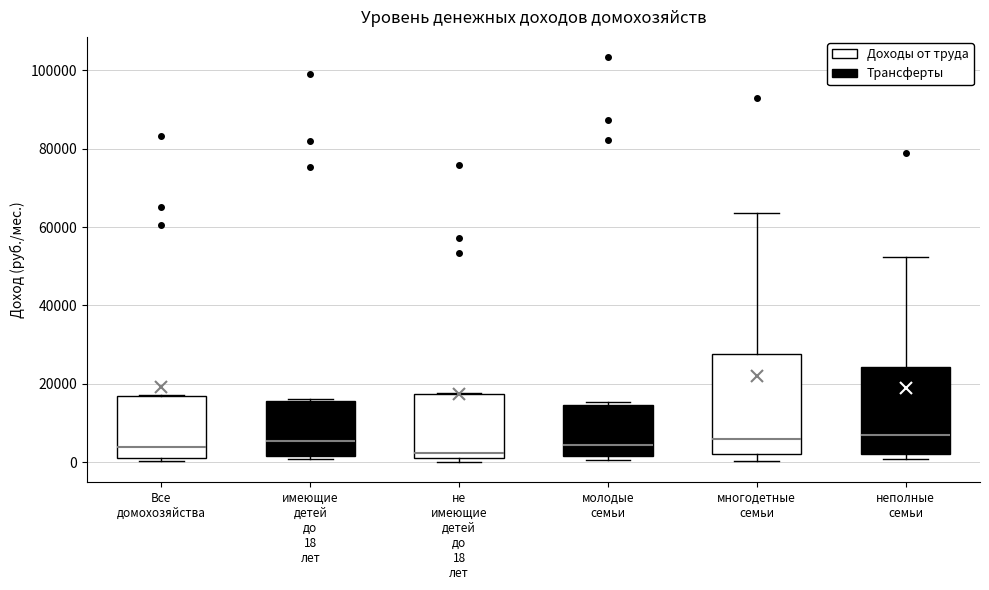

Reading left to right, transcribe this box plot: for each box, give where its median line is, the range the box spans, and where its two whiskers end, as read against the y-axis. The values are not printed on the chart, so give them approximately, as read against the axis.

Все домохозяйства: median 4000, box 2000 to 16000, whiskers 0 to 18000
имеющие детей до 18 лет: median 6000, box 2000 to 16000, whiskers 0 to 16000 (just above the box's upper edge)
не имеющие детей до 18 лет: median 2000, box 0 to 18000, whiskers 0 (just below the box's lower edge) to 18000
молодые семьи: median 4000, box 2000 to 14000, whiskers 0 to 16000
многодетные семьи: median 6000, box 2000 to 28000, whiskers 0 to 64000
неполные семьи: median 6000, box 2000 to 24000, whiskers 0 to 52000